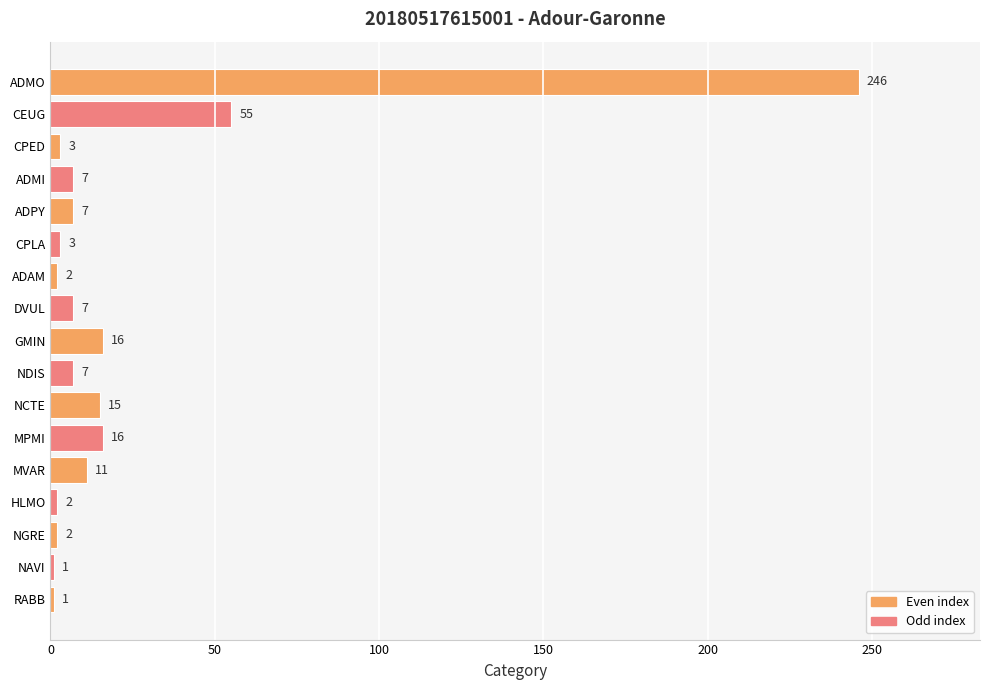

Is it true that the value at HLMO is 2?

True